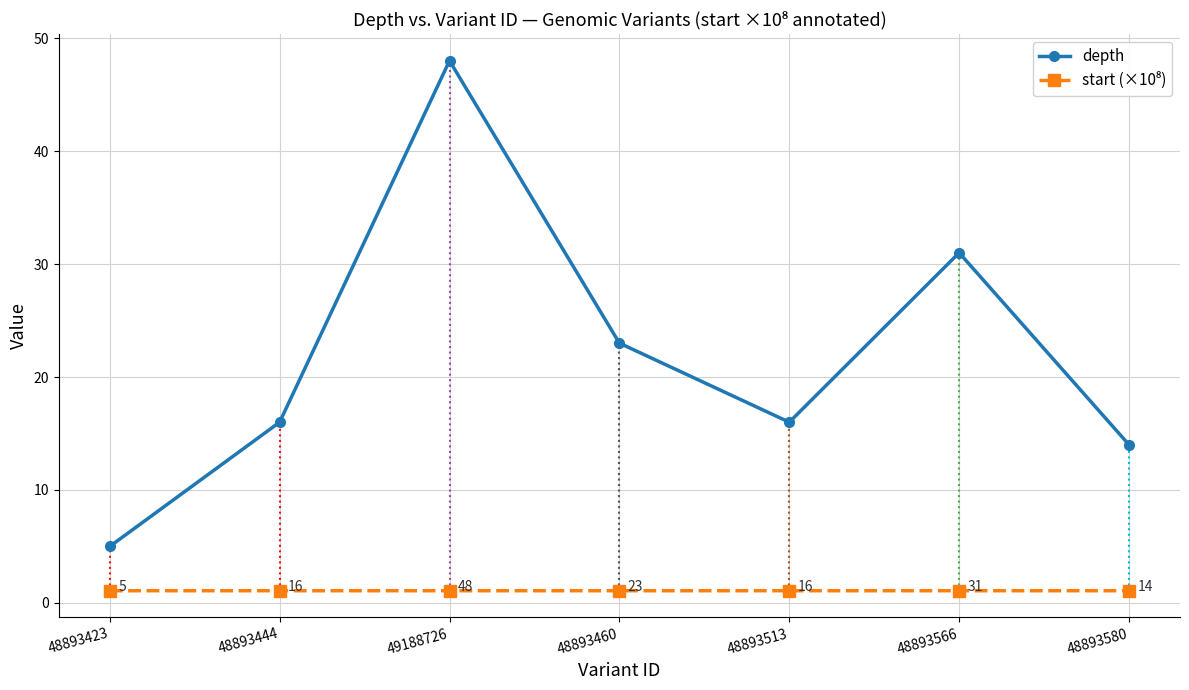

At 48893566, list the series in order from largest to smallest.

depth, start (×10⁸)